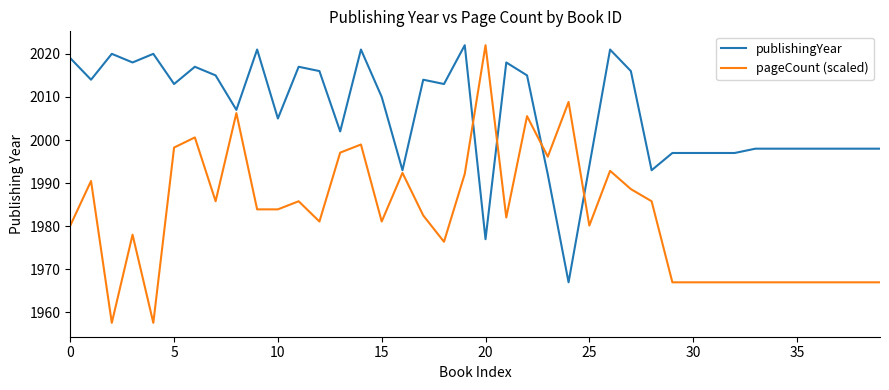

List the series in order of their overall mean, lowest first.

pageCount (scaled), publishingYear